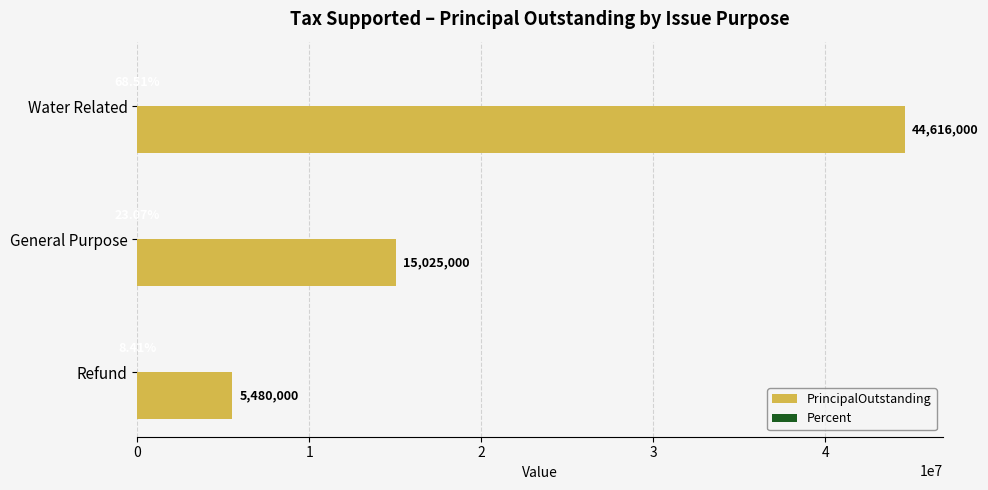

Between Water Related and General Purpose, which series saw the biggest shift?

PrincipalOutstanding